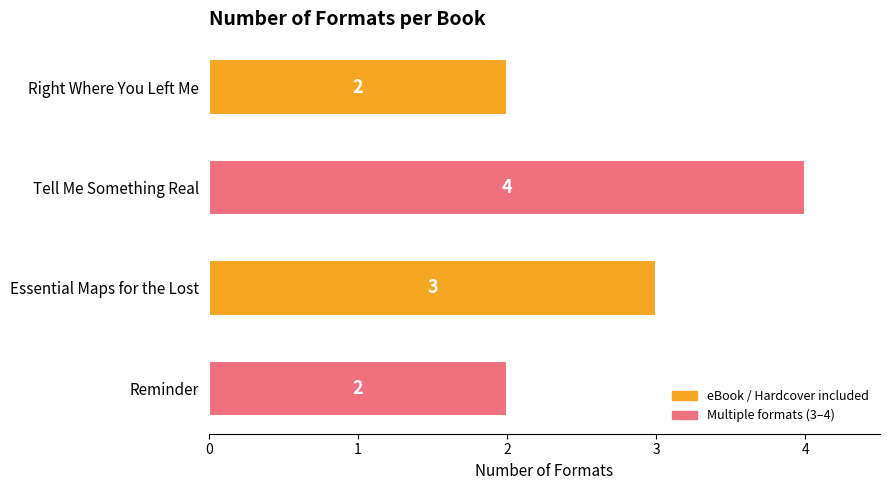

Does the chart contain any negative values?

No